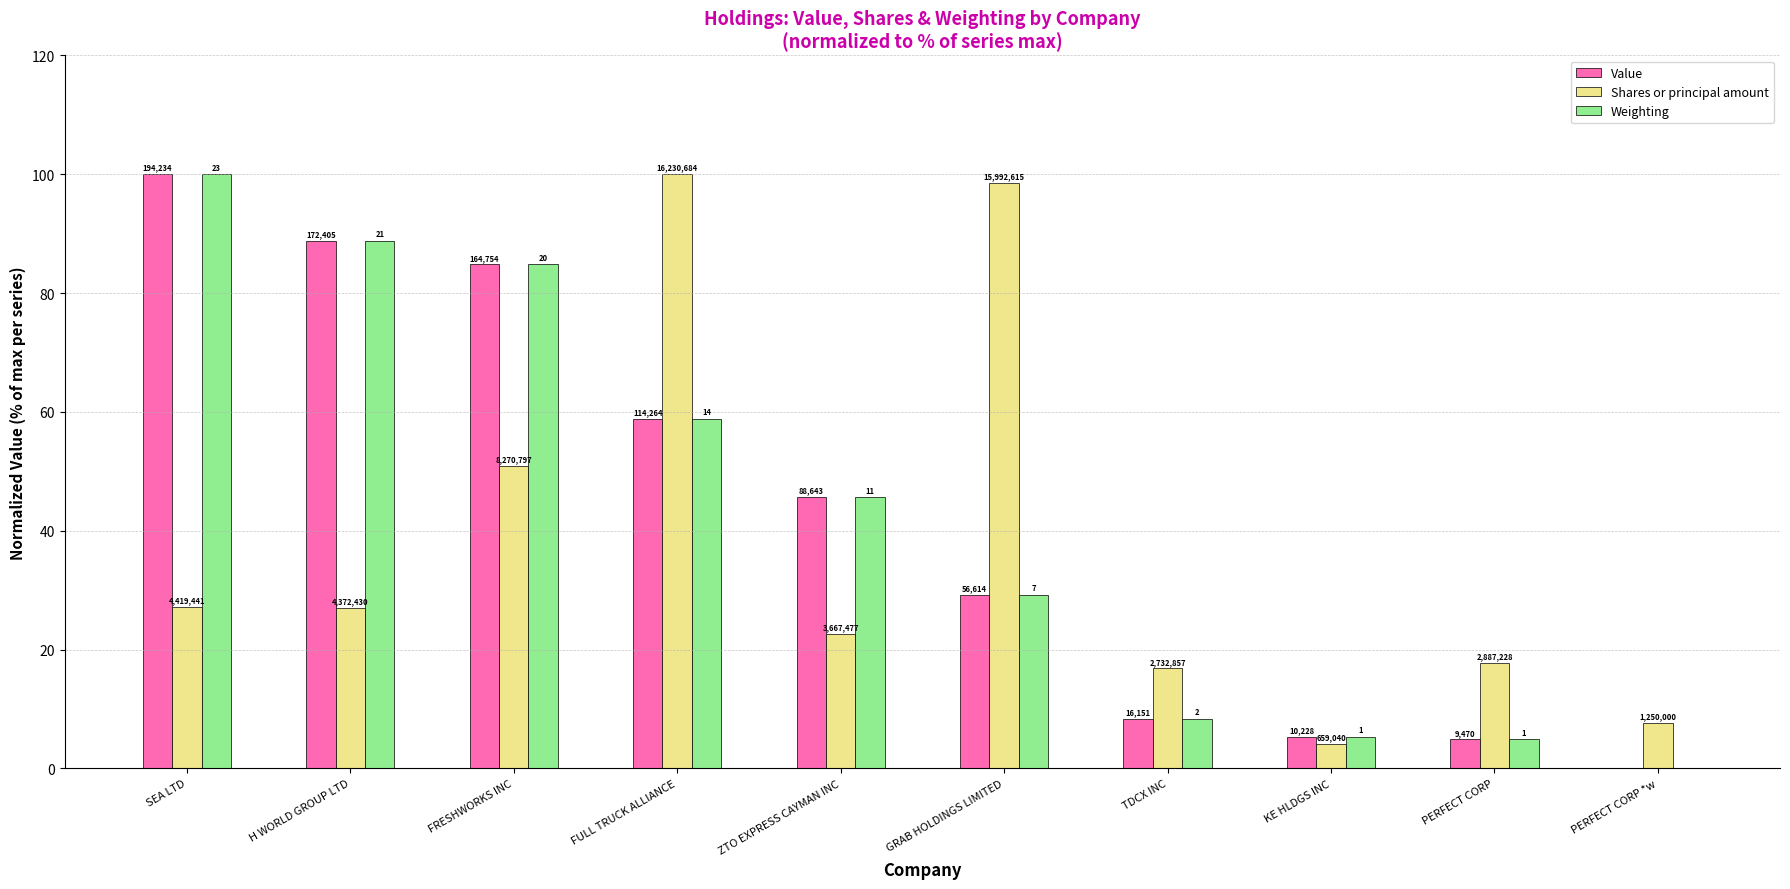

What are all the series names shown in the legend?

Value, Shares or principal amount, Weighting